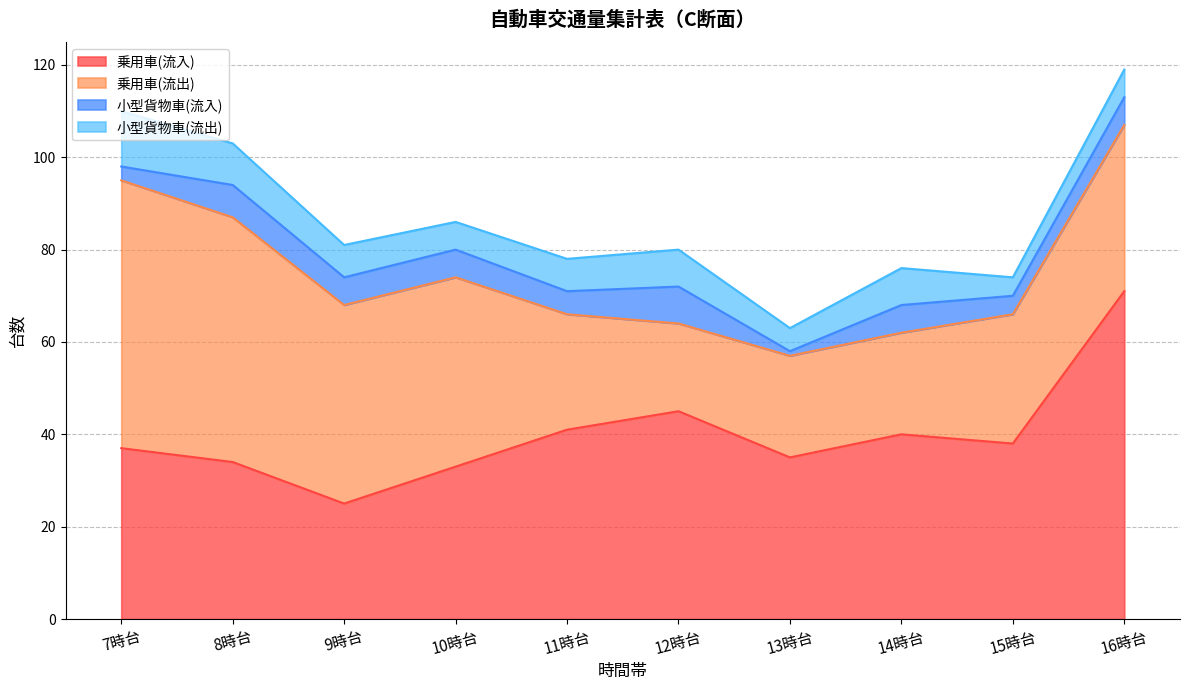

True or false: 乗用車(流出) and 小型貨物車(流出) cross at least once.

False